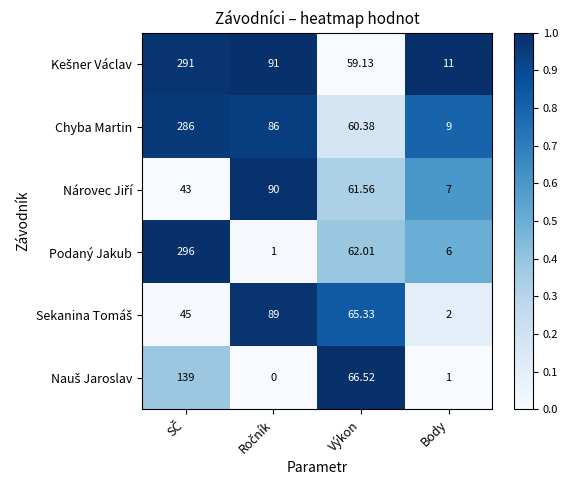

Where is Podaný Jakub nearest to the value 148?

Výkon